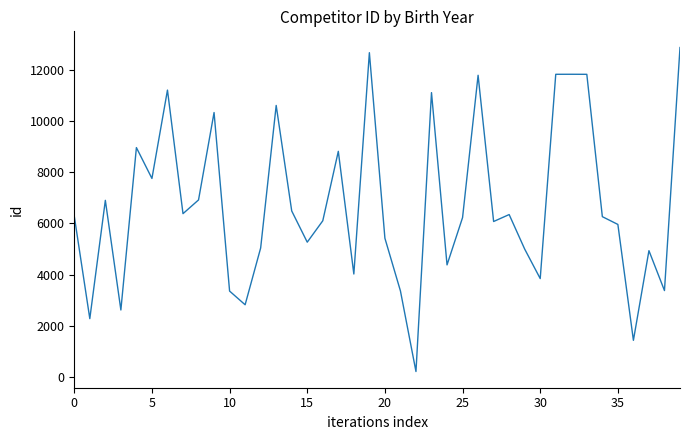

What is the maximum value shown in the chart?

12865